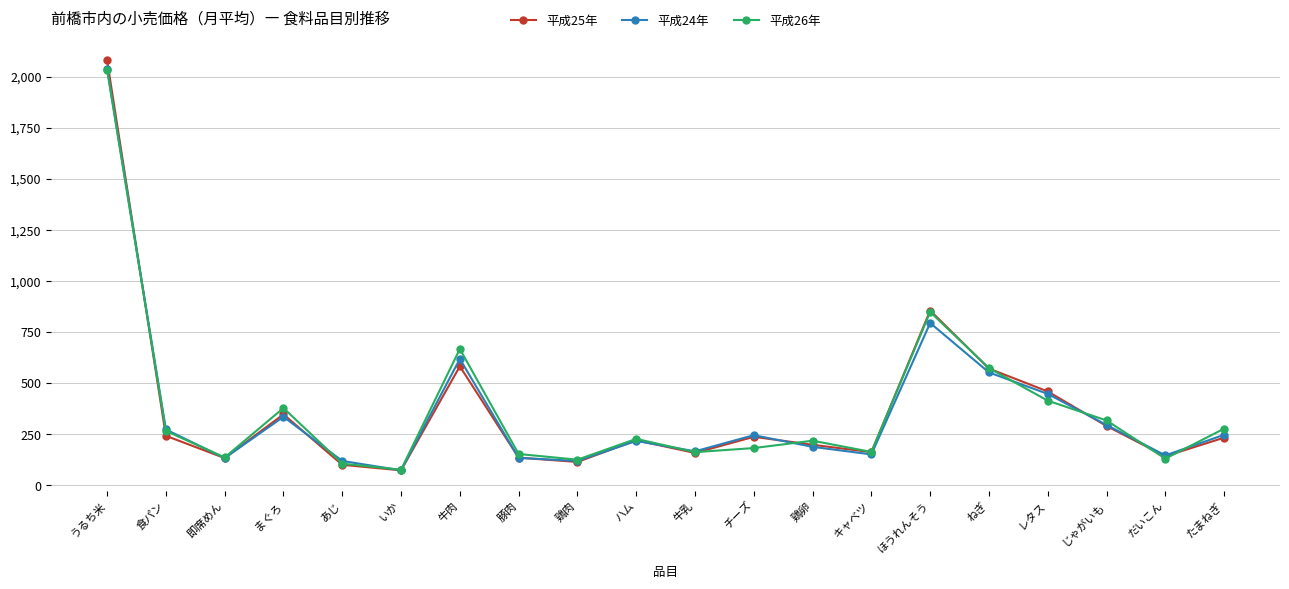

Which series changed the most between うるち米 and 牛乳?

平成25年